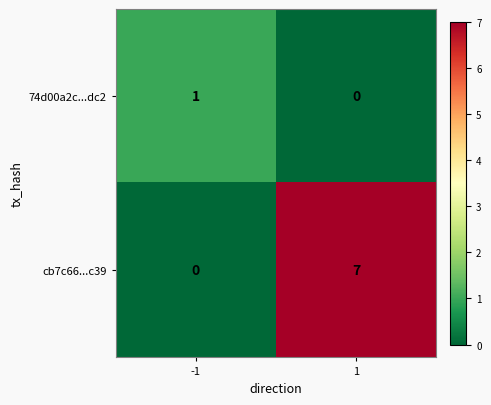

Reading left to right, what are all the values shown in this chart?

74d00a2c...dc2: -1=1	1=0
cb7c66...c39: -1=0	1=7